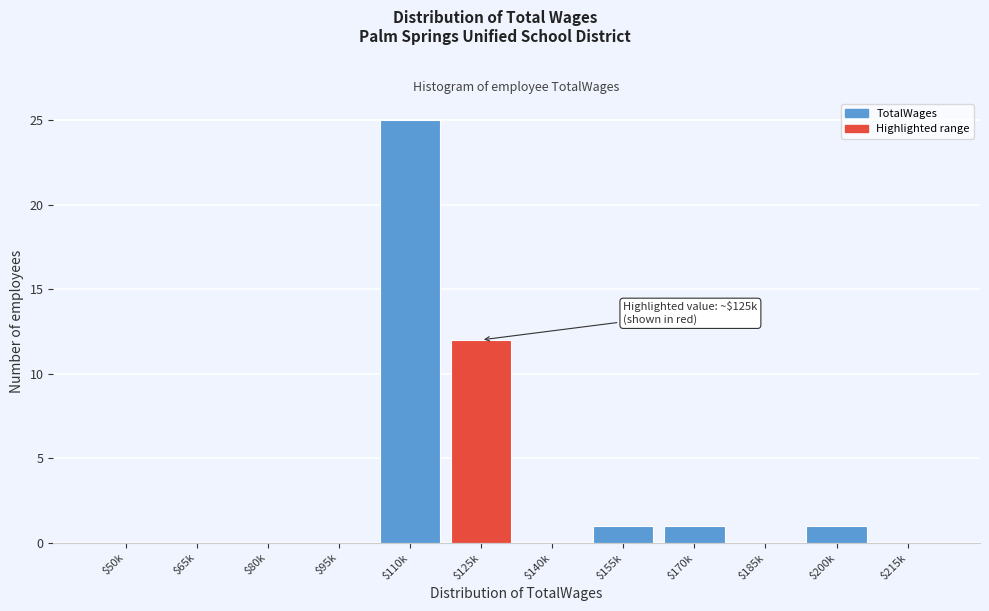

What is the maximum value shown in the chart?

25